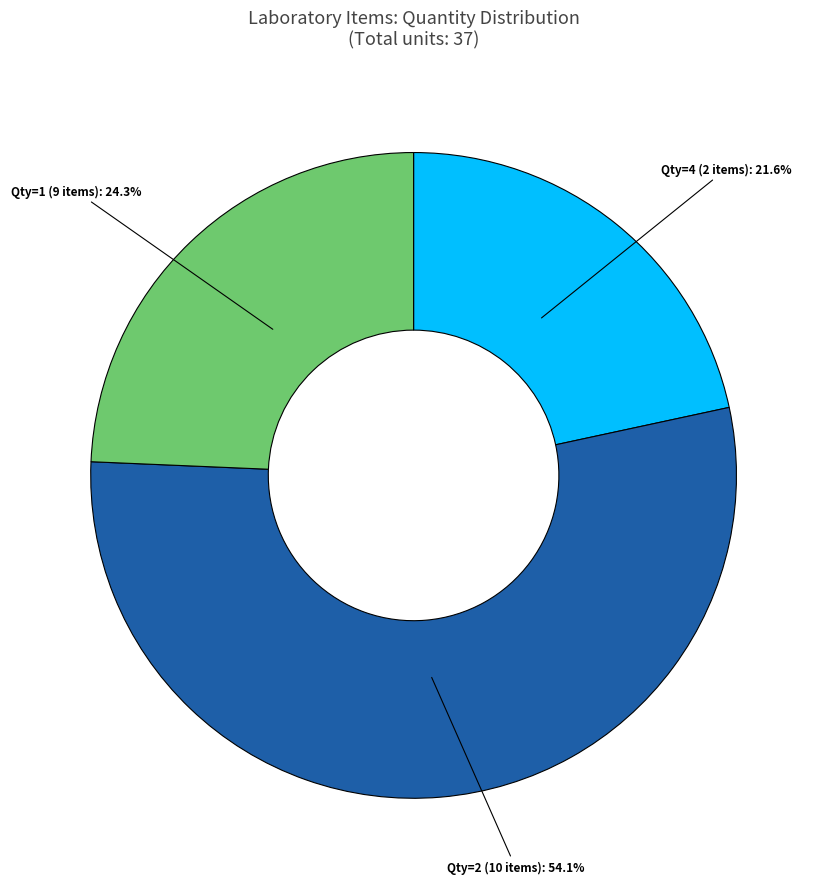

To the nearest percent, what is the difference between the largest and smallest slice percentages?

32%